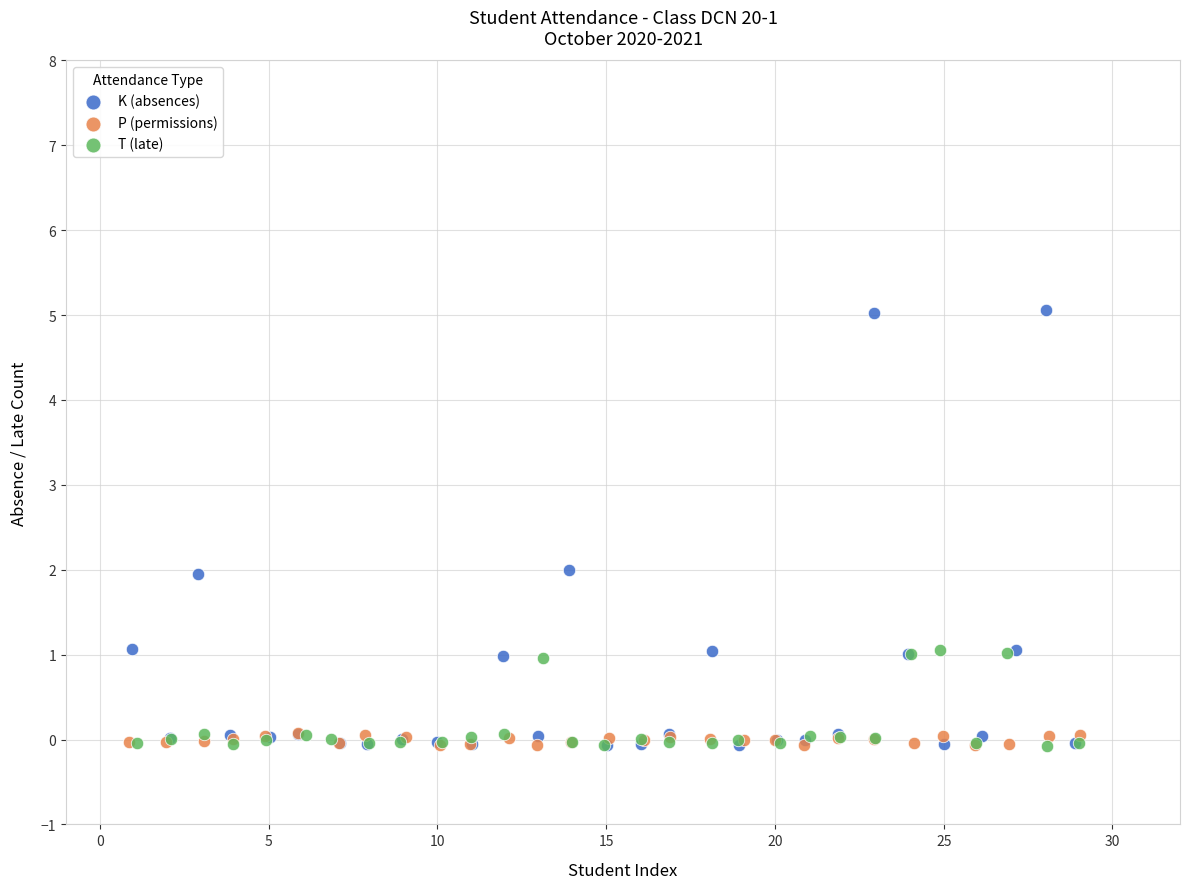

Which series has the widest spread of Y values?

K (absences)